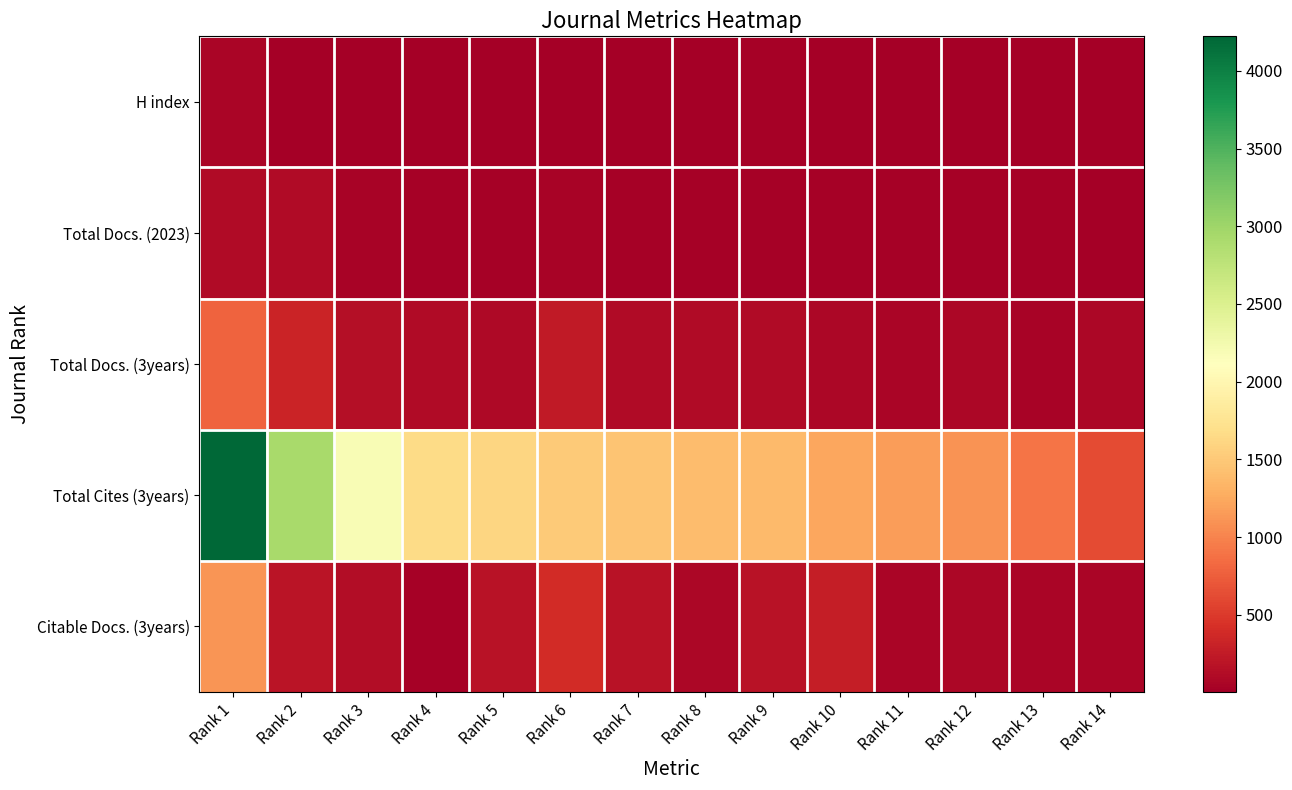

Which series has the largest range (max minus min)?

Total Cites (3years)